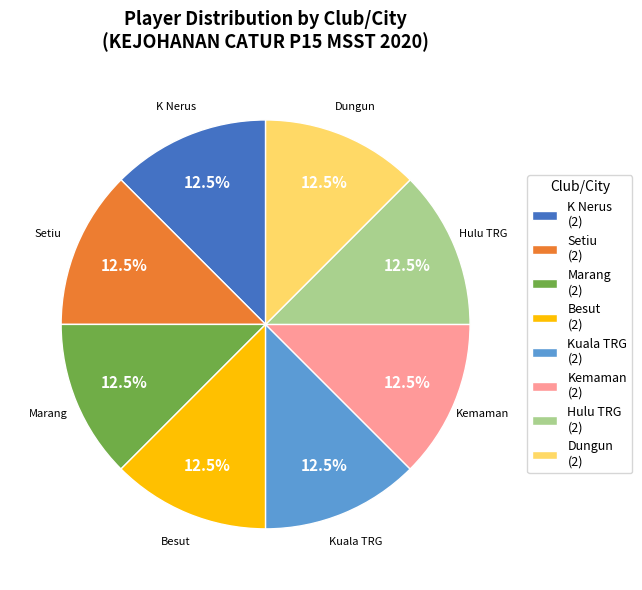

Does any single category account for the majority?

No